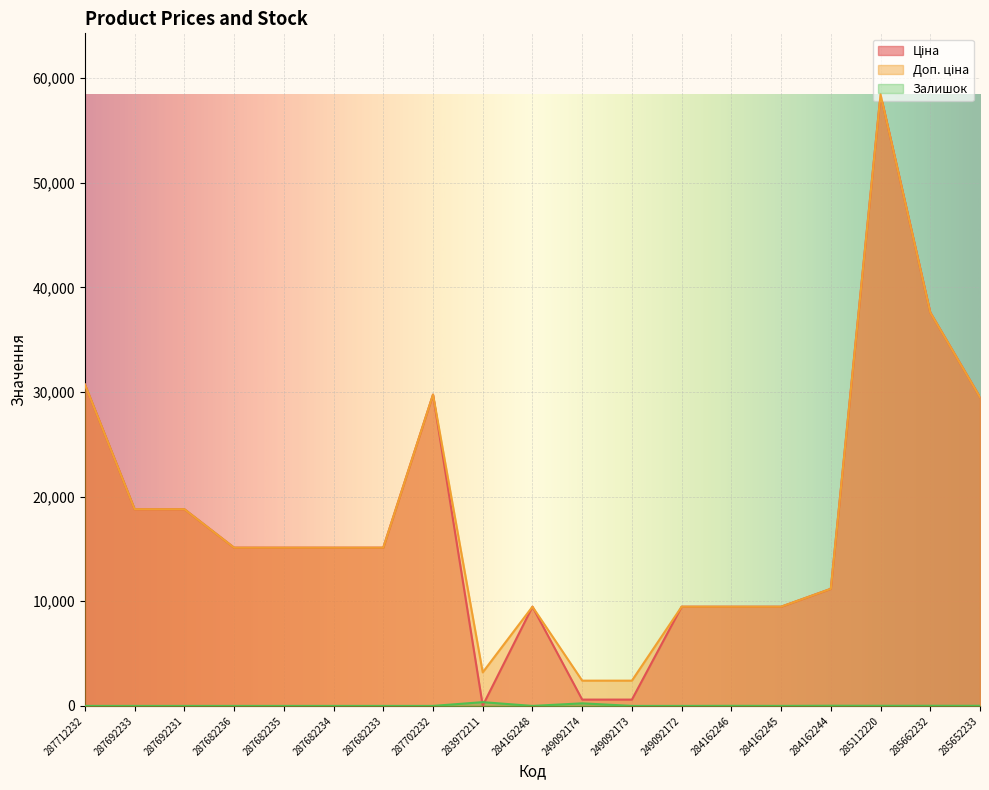

True or false: Доп. ціна has more than 0 interior local peaks.

True